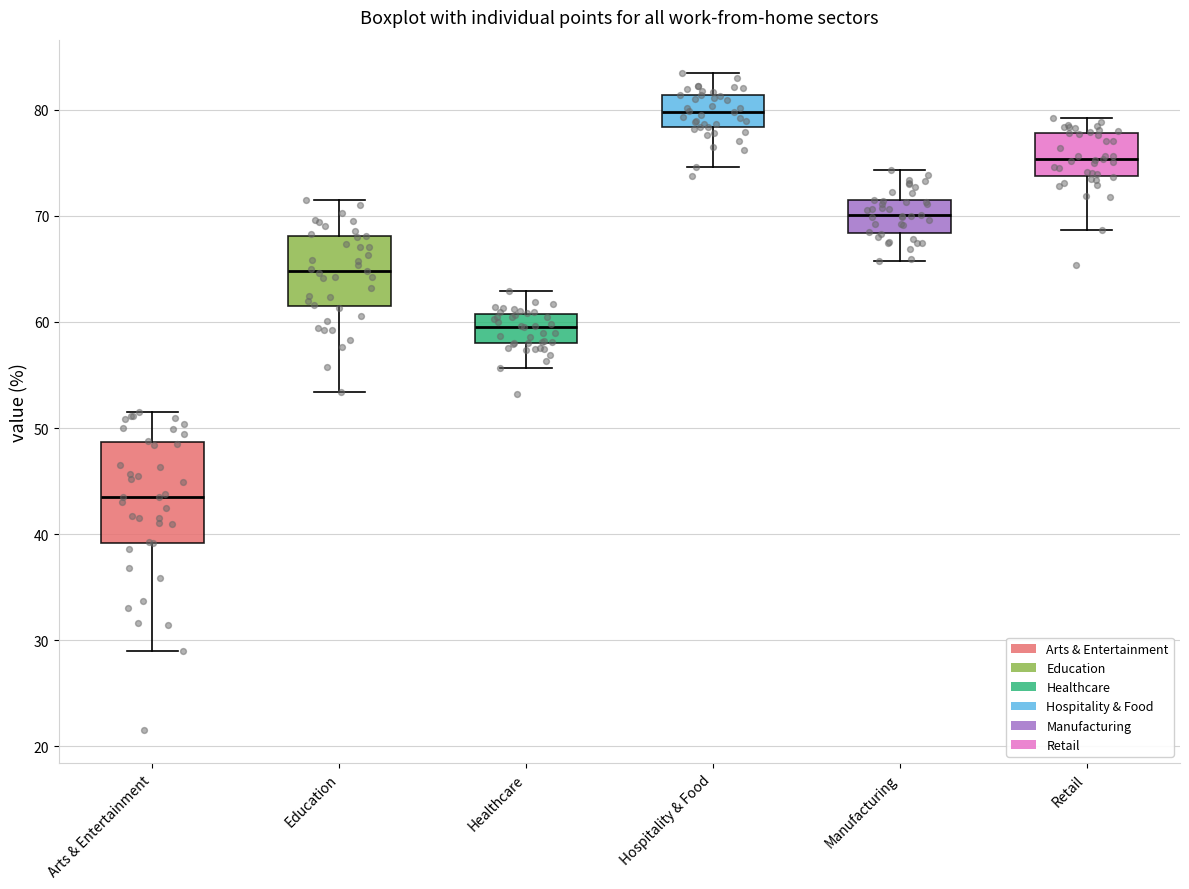

Where is the lower edge of the box for Retail on the y-axis? The values are not printed on the chart, so give them approximately, as read against the axis.

74